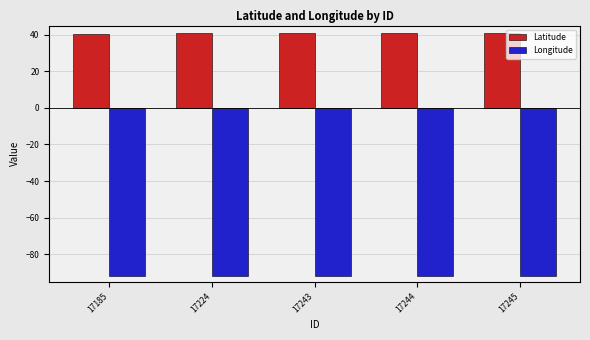

What is the spread (max minus min) of values at 17224?

132.4